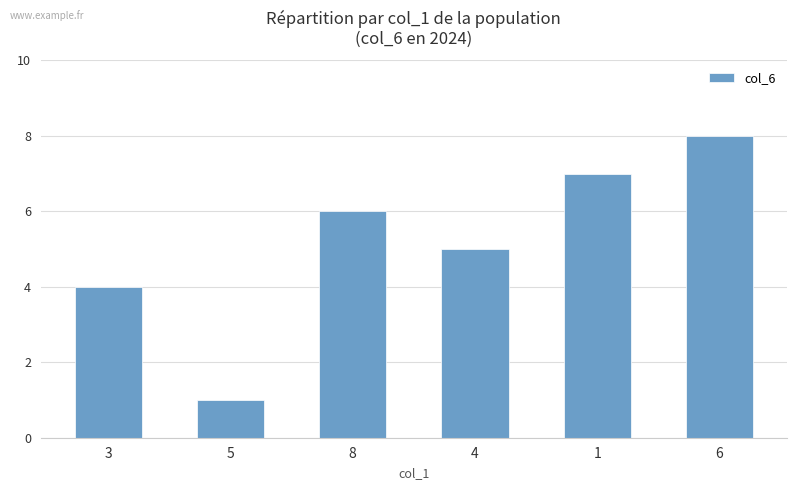

Reading left to right, extract all data points from this chart.

3=4	5=1	8=6	4=5	1=7	6=8